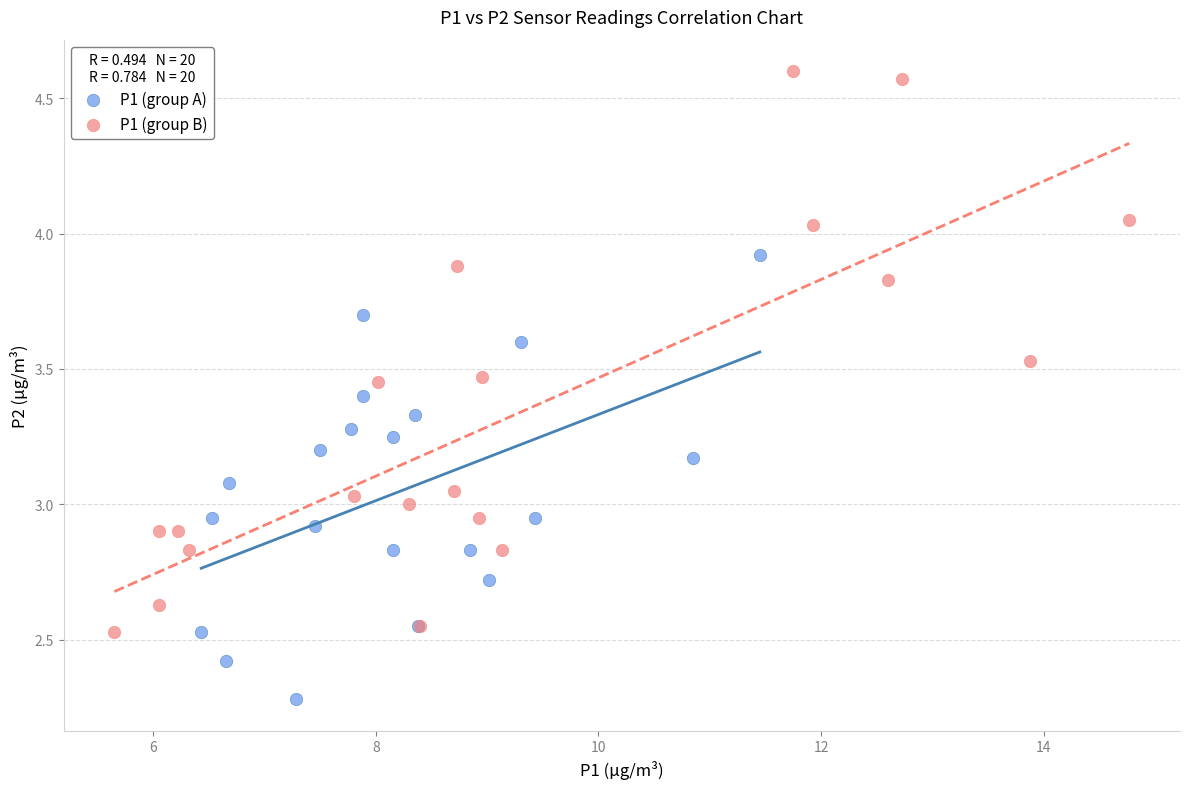

Which series has the largest Y range (max minus min)?

P1 (group B)